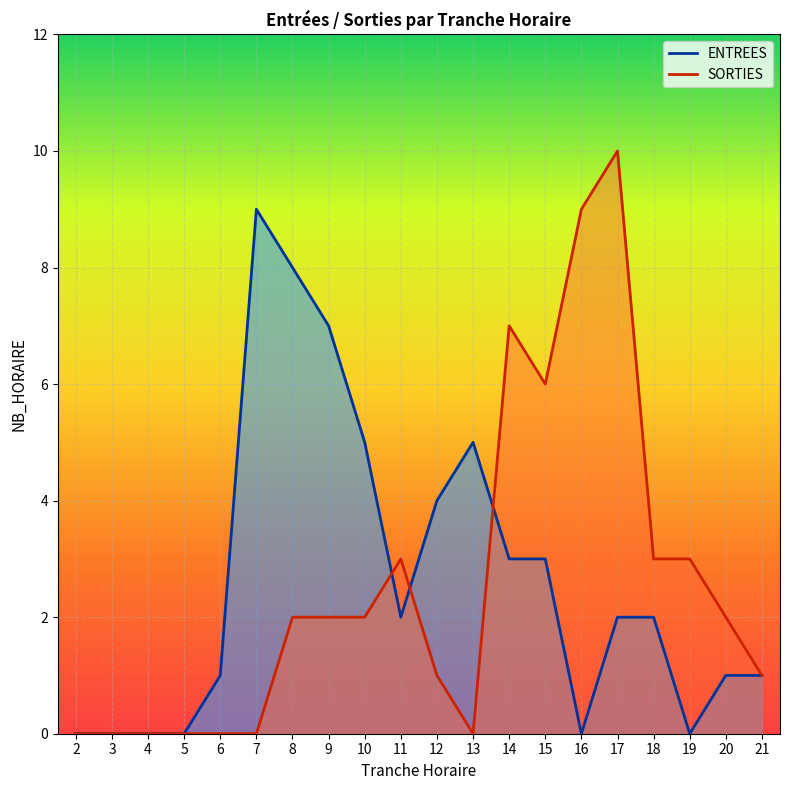

How many SORTIES values are between 0 and 3?

16